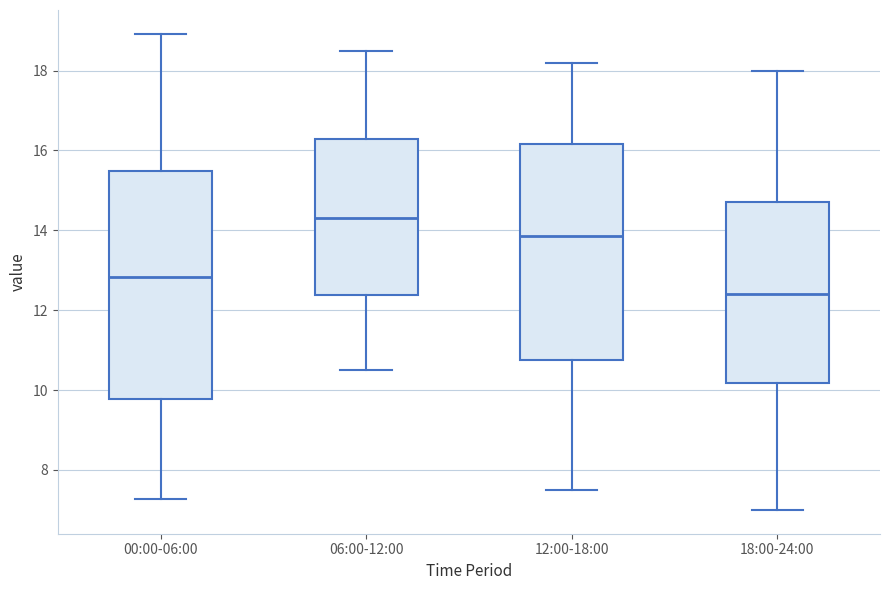

Reading left to right, transcribe this box plot: for each box, give where its median line is, the range the box spans, and where its two whiskers end, as read against the y-axis. The values are not printed on the chart, so give them approximately, as read against the axis.

00:00-06:00: median 12.8, box 9.8 to 15.4, whiskers 7.2 to 19.0
06:00-12:00: median 14.4, box 12.4 to 16.2, whiskers 10.6 to 18.6
12:00-18:00: median 13.8, box 10.8 to 16.2, whiskers 7.6 to 18.2
18:00-24:00: median 12.4, box 10.2 to 14.8, whiskers 7.0 to 18.0